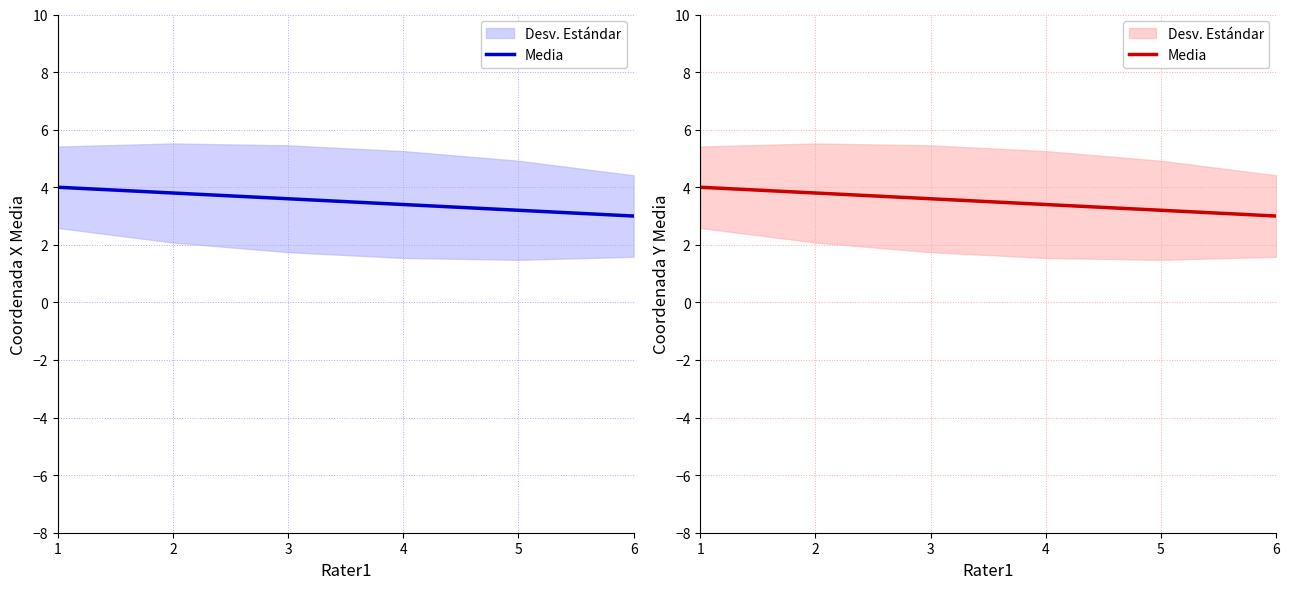

What is the change in value from 2 to 4?

-0.4